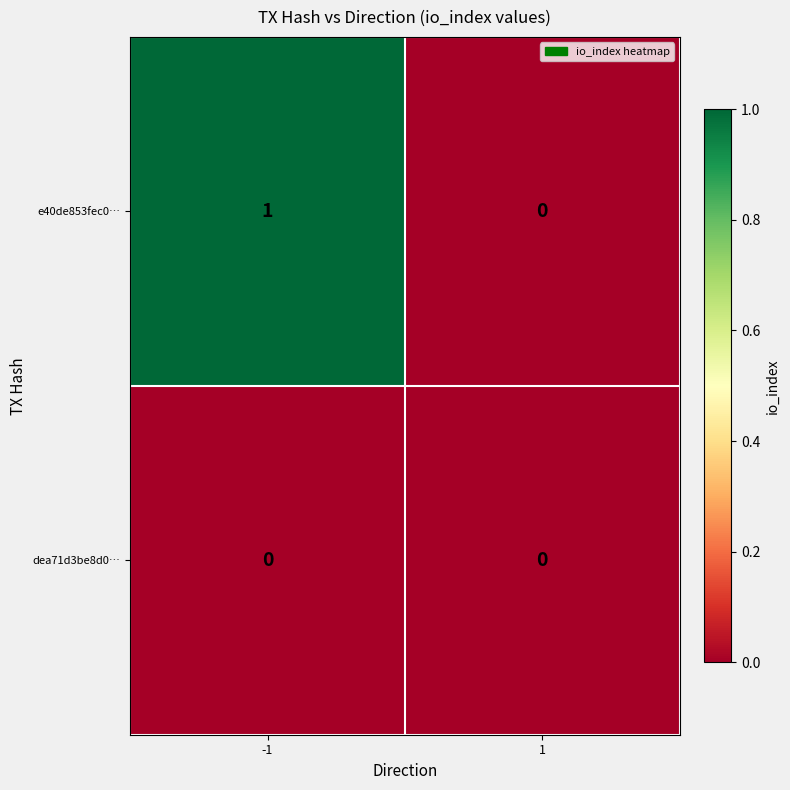

True or false: e40de853fec0… has a value of 0 at 1.

True